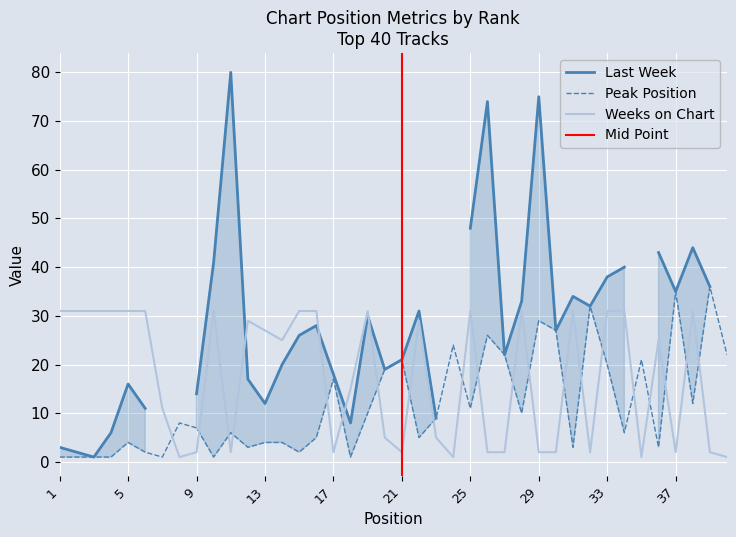

What is the maximum value for Weeks on Chart?

31